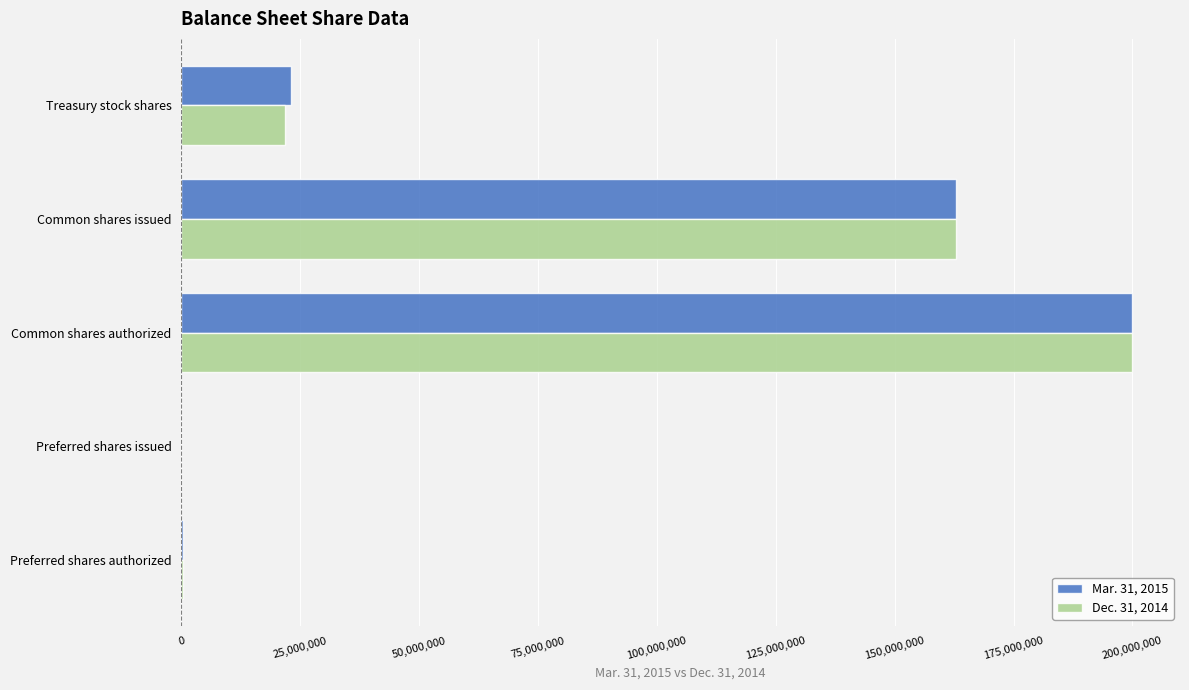

Is the value of Dec. 31, 2014 at Common shares authorized greater than the value of Mar. 31, 2015 at Preferred shares issued?

Yes